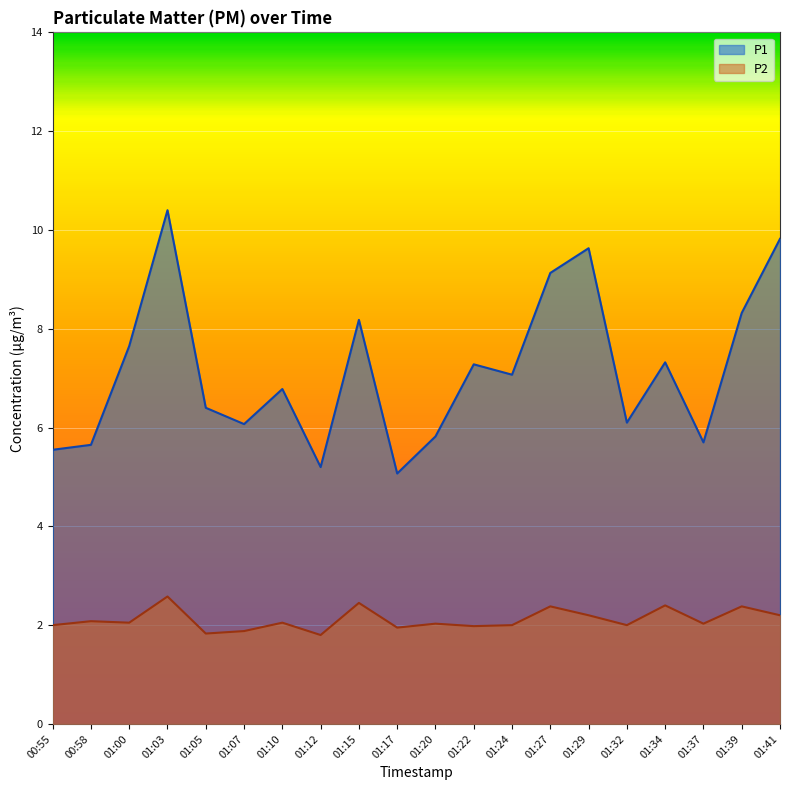

Is the value of P2 at 01:39 greater than the value of P1 at 01:07?

No